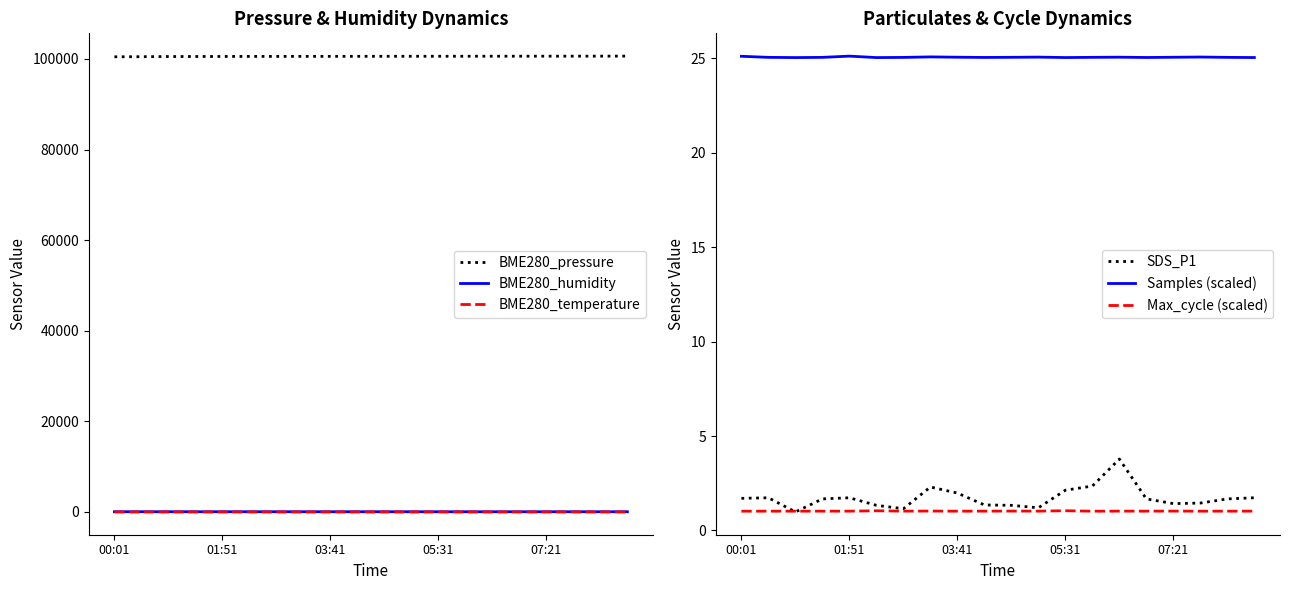

At which category is the sum across all series the highest?

19